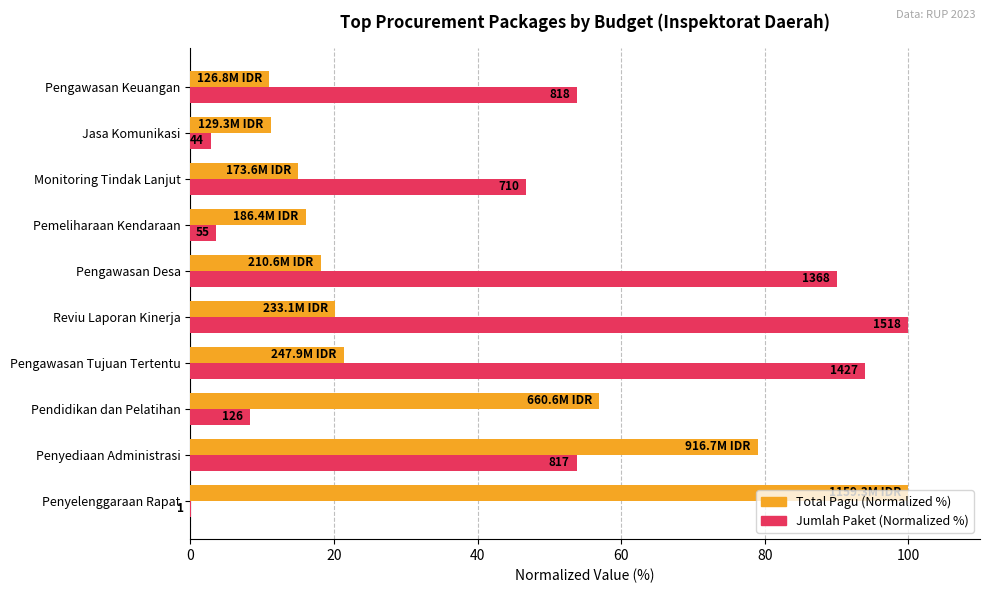

What position from the right is Penyelenggaraan Rapat?

10